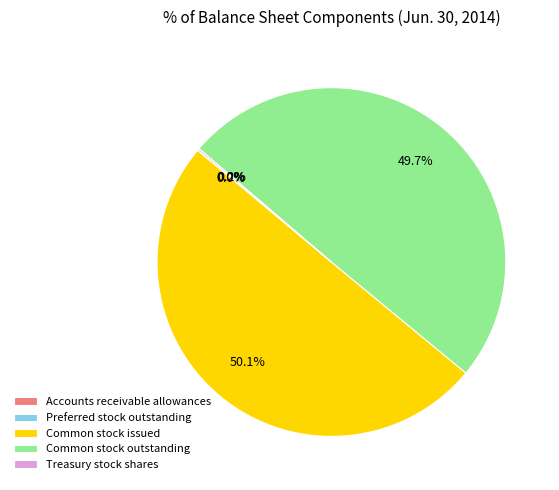

Approximately how many times larger is the value at Common stock issued compared to Preferred stock outstanding?

1136.3